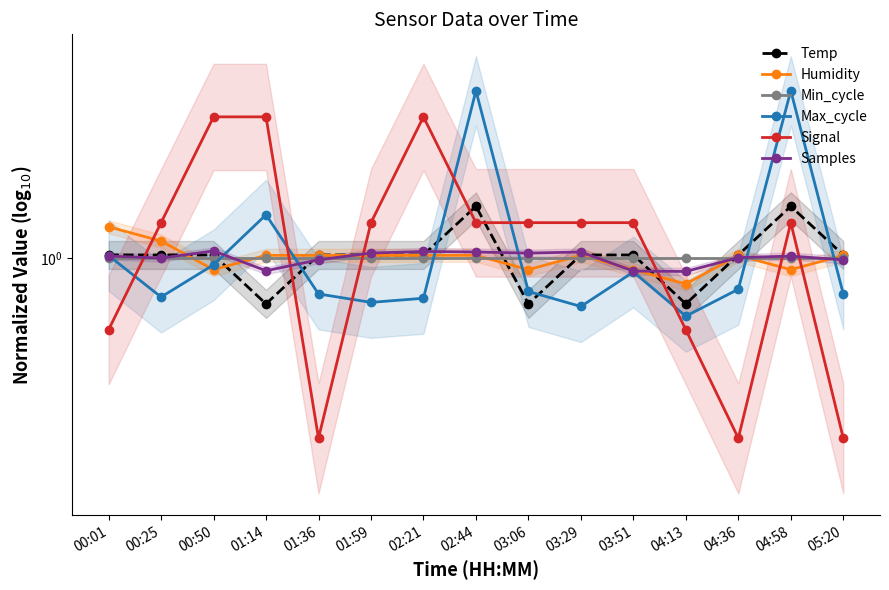

Which series has the largest total across all categories?

Temp